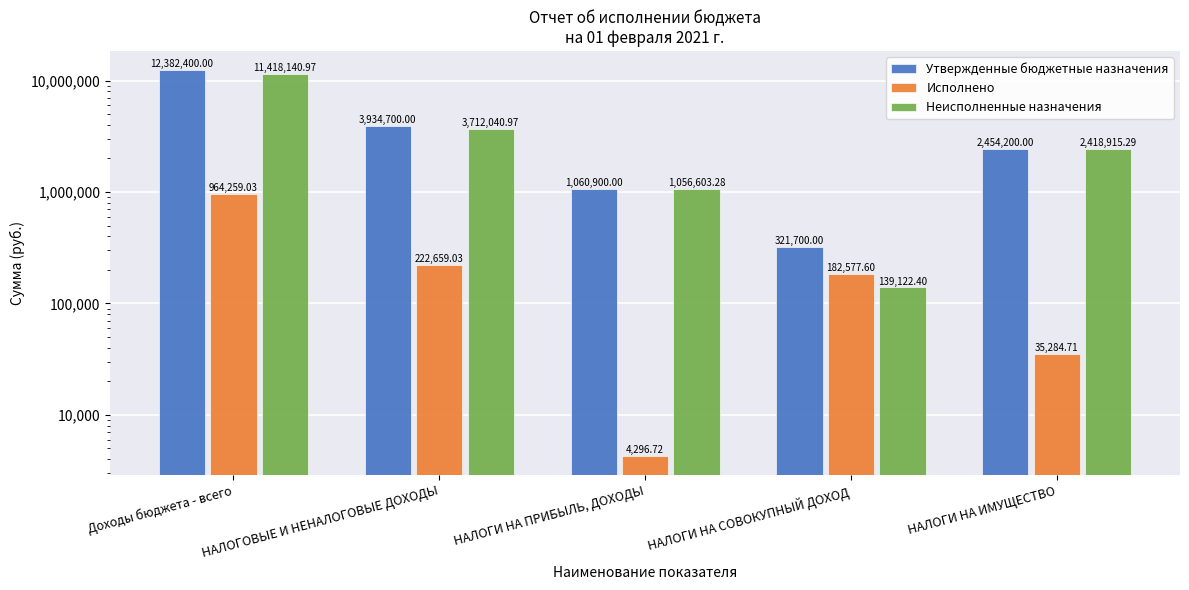

Which category has the highest value across all series?

Доходы бюджета - всего